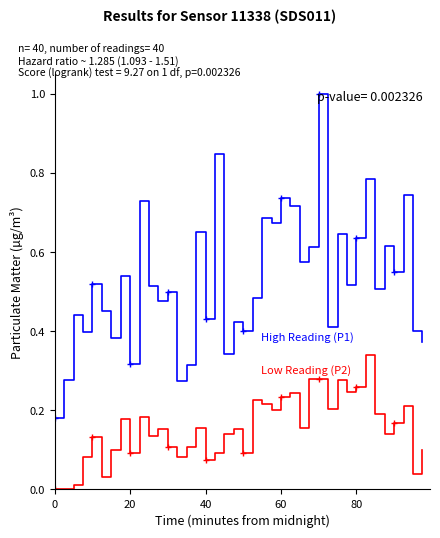

What is the difference between the maximum and minimum values in the High Reading (P1) series?

0.8